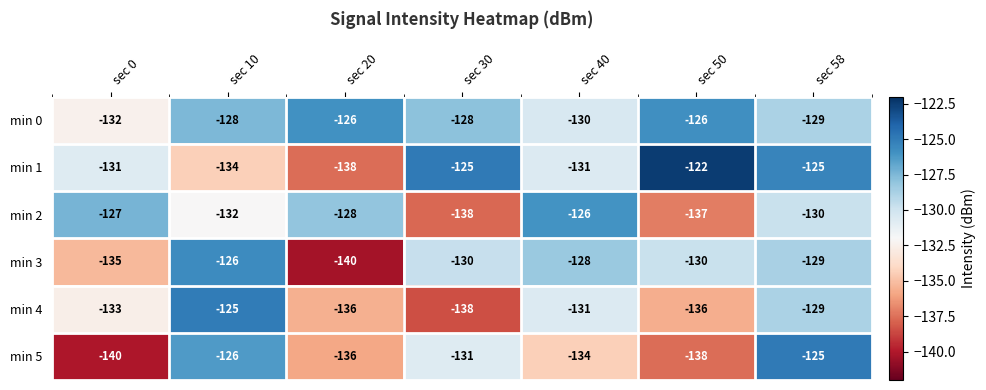

True or false: min 1 has a value of -125 at sec 58.

True